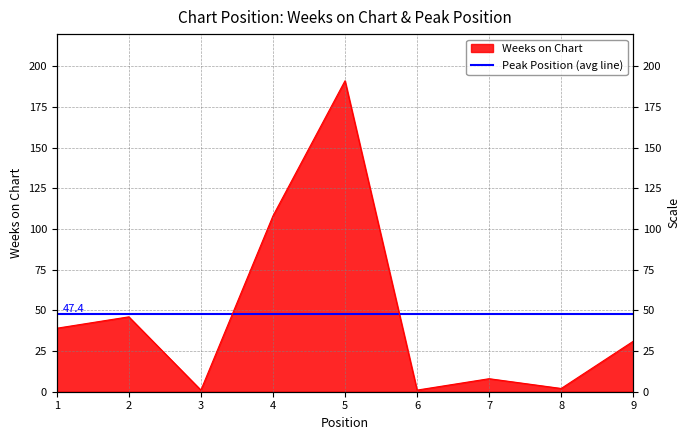

At which label does the data first exceed 31?

1